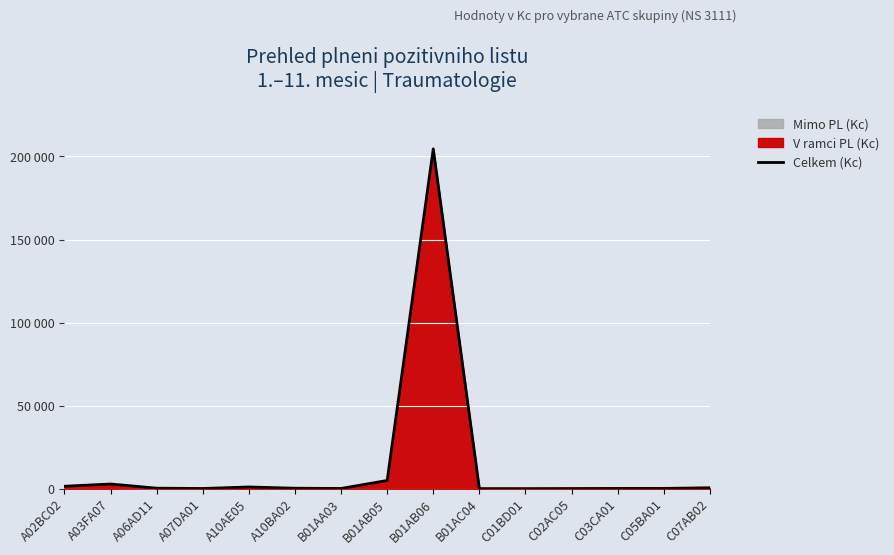

At which category does the chart reach its minimum across all series?

C01BD01